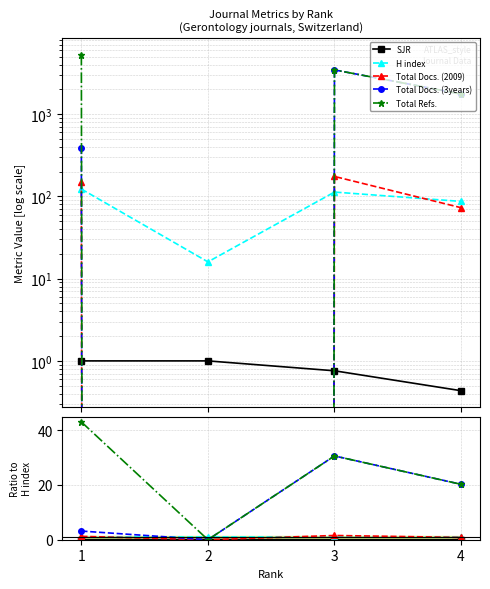

What is the spread (max minus min) of values at 3?

30.6